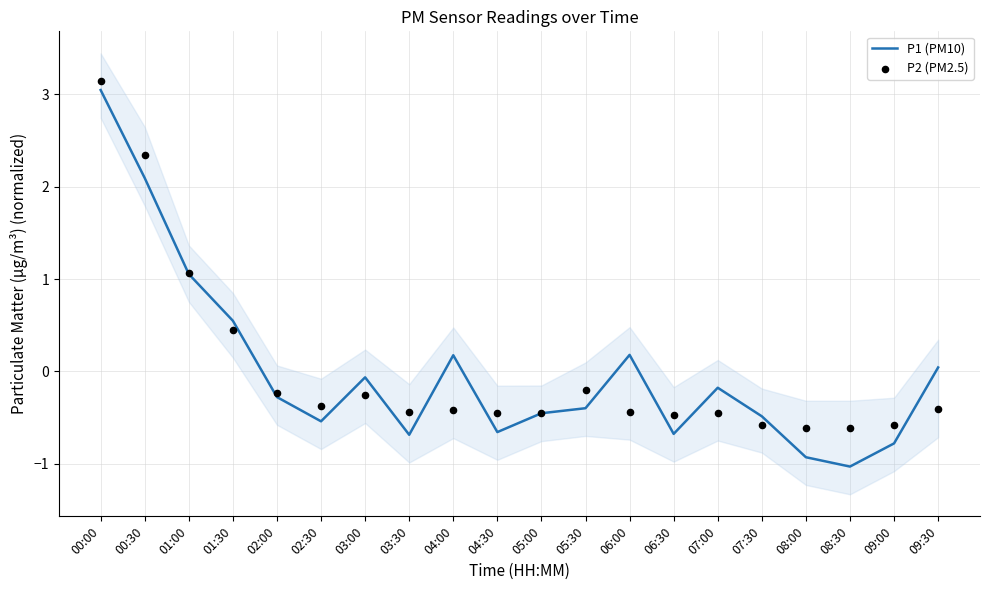

What are all the series names shown in the legend?

P1 (PM10), P2 (PM2.5)